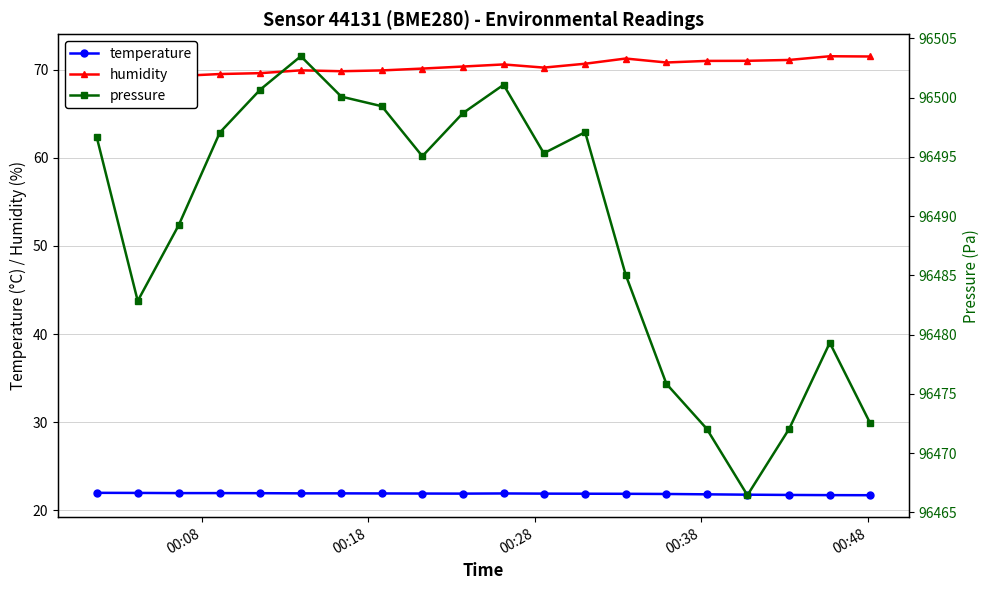

True or false: temperature has more than 0 points higher than both neighbors.

True